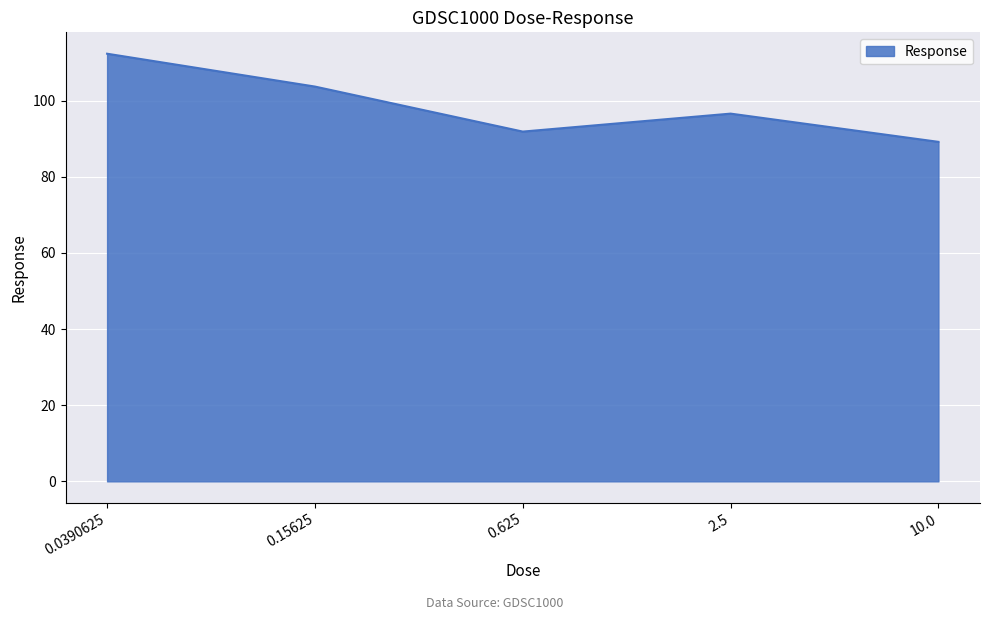

Rank the categories by value from highest to lowest.

0.0390625, 0.15625, 2.5, 0.625, 10.0